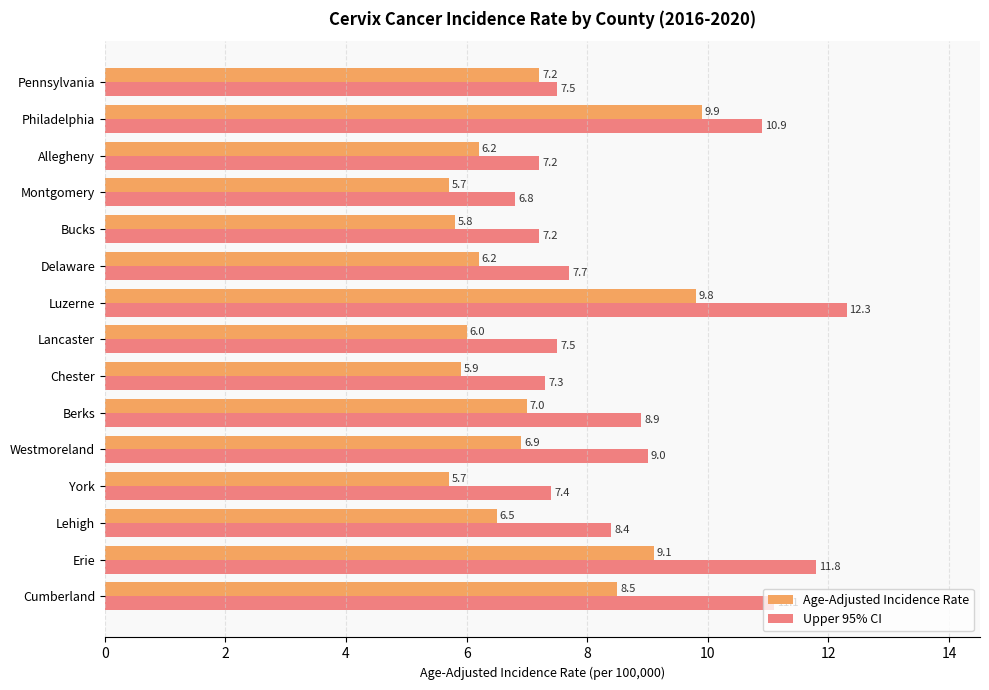

The value of Upper 95% CI at Lancaster is 13.2. True or false?

False